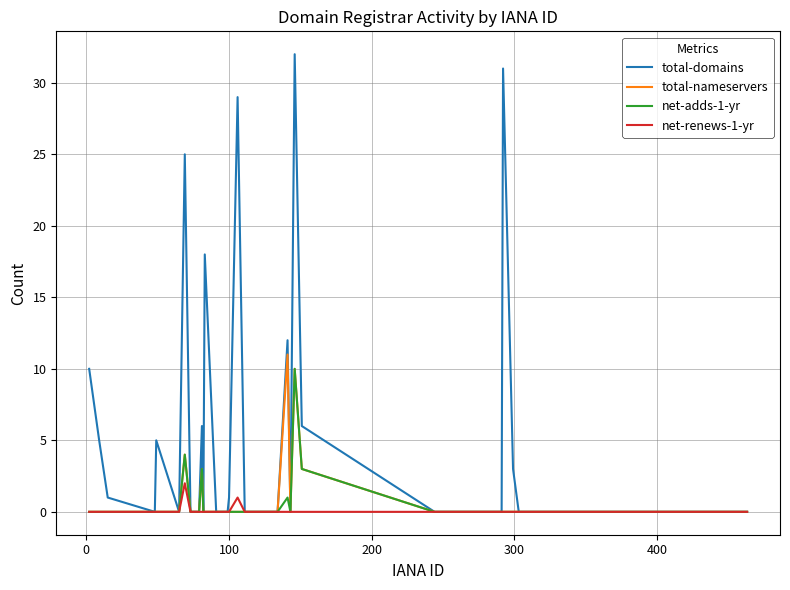

What is the maximum value shown in the chart?

32